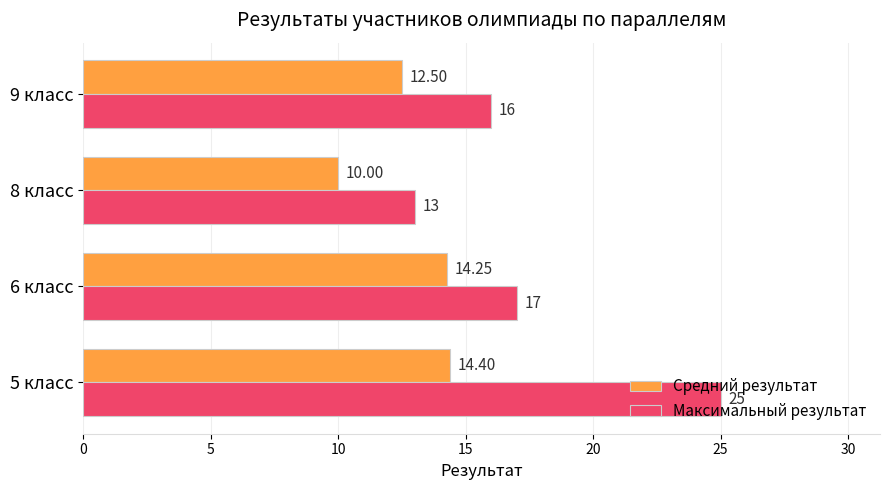

What is the average value of the Максимальный результат series?

17.8